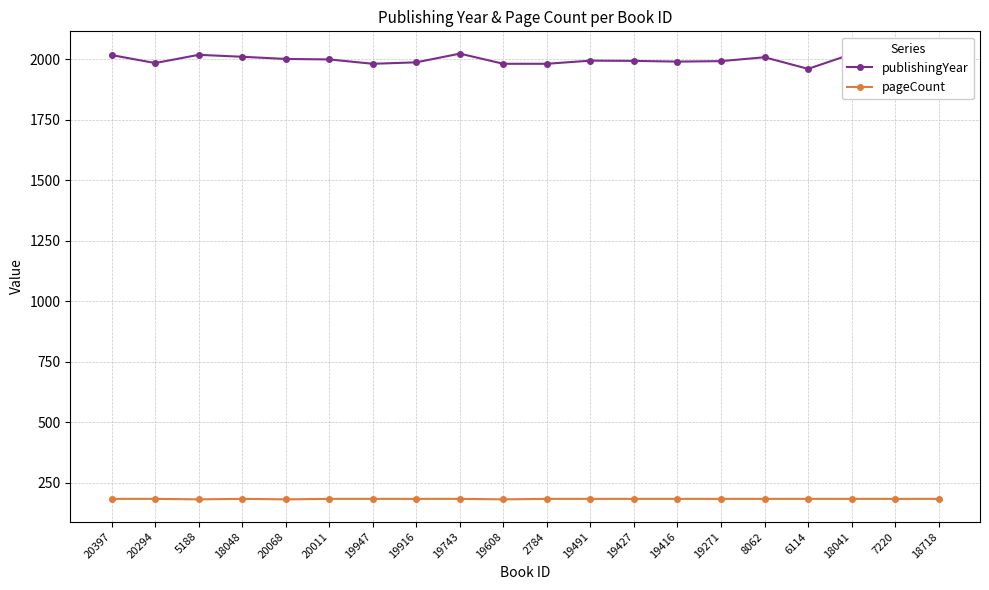

The pageCount series shows 184 at 2784. True or false?

True